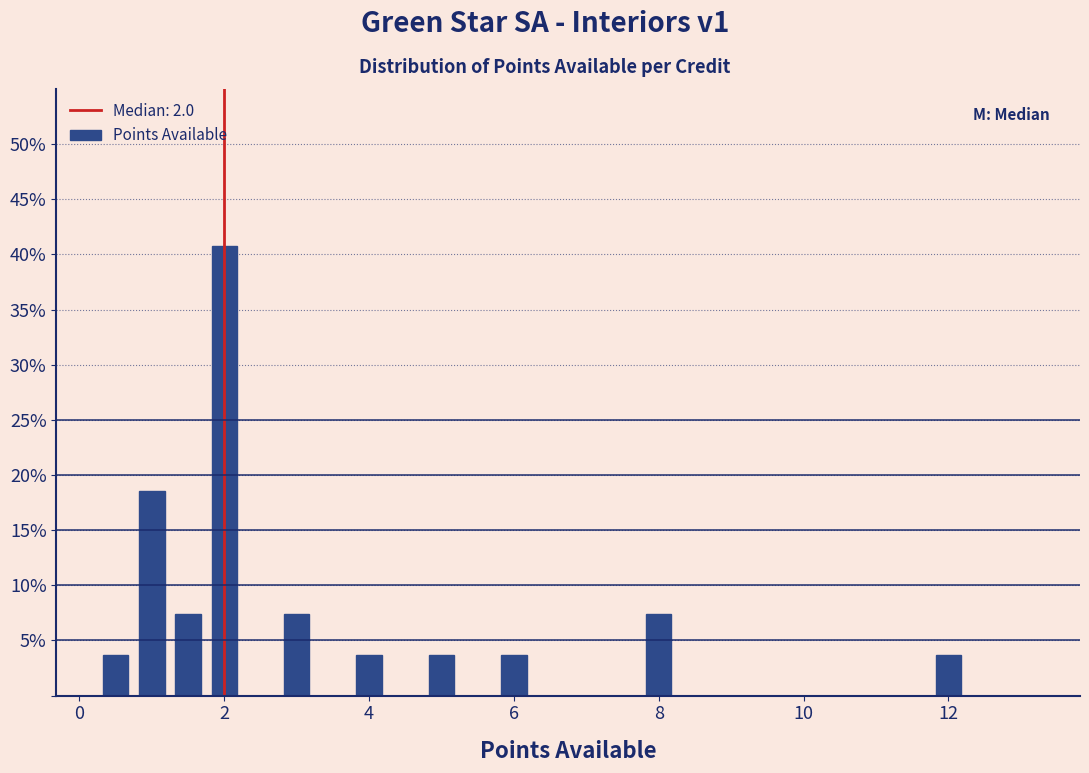

Around what value on the x-axis is the tallest bar? Give the approximate position of its centre, as read against the axis.

2.0